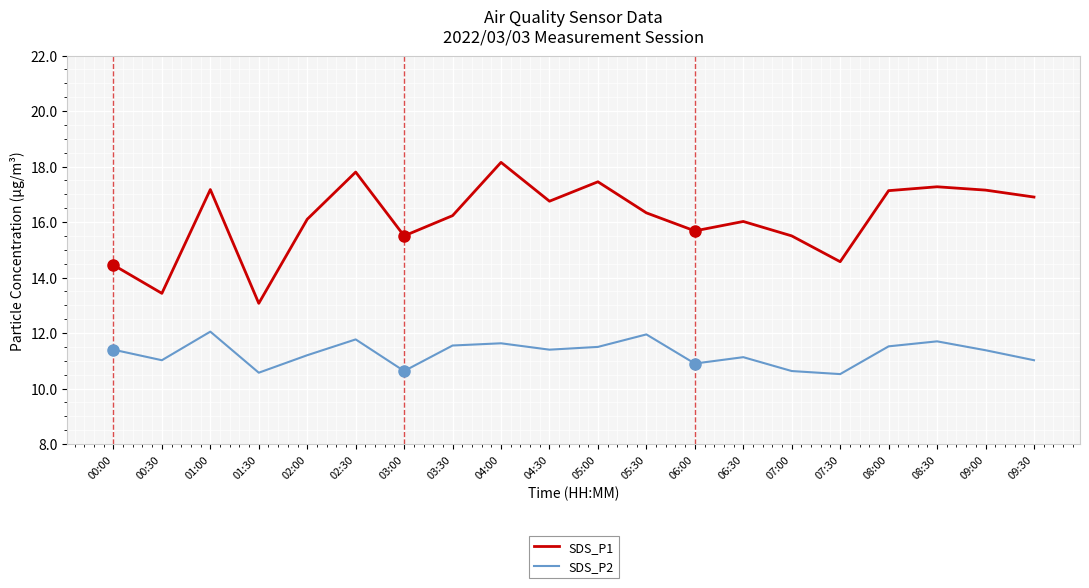

At which label does SDS_P1 first exceed 16?

01:00